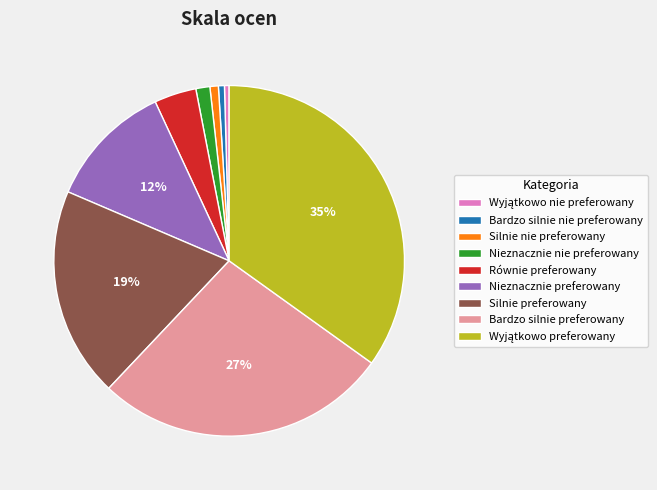

Is it true that Nieznacznie nie preferowany is 1% of the pie?

True